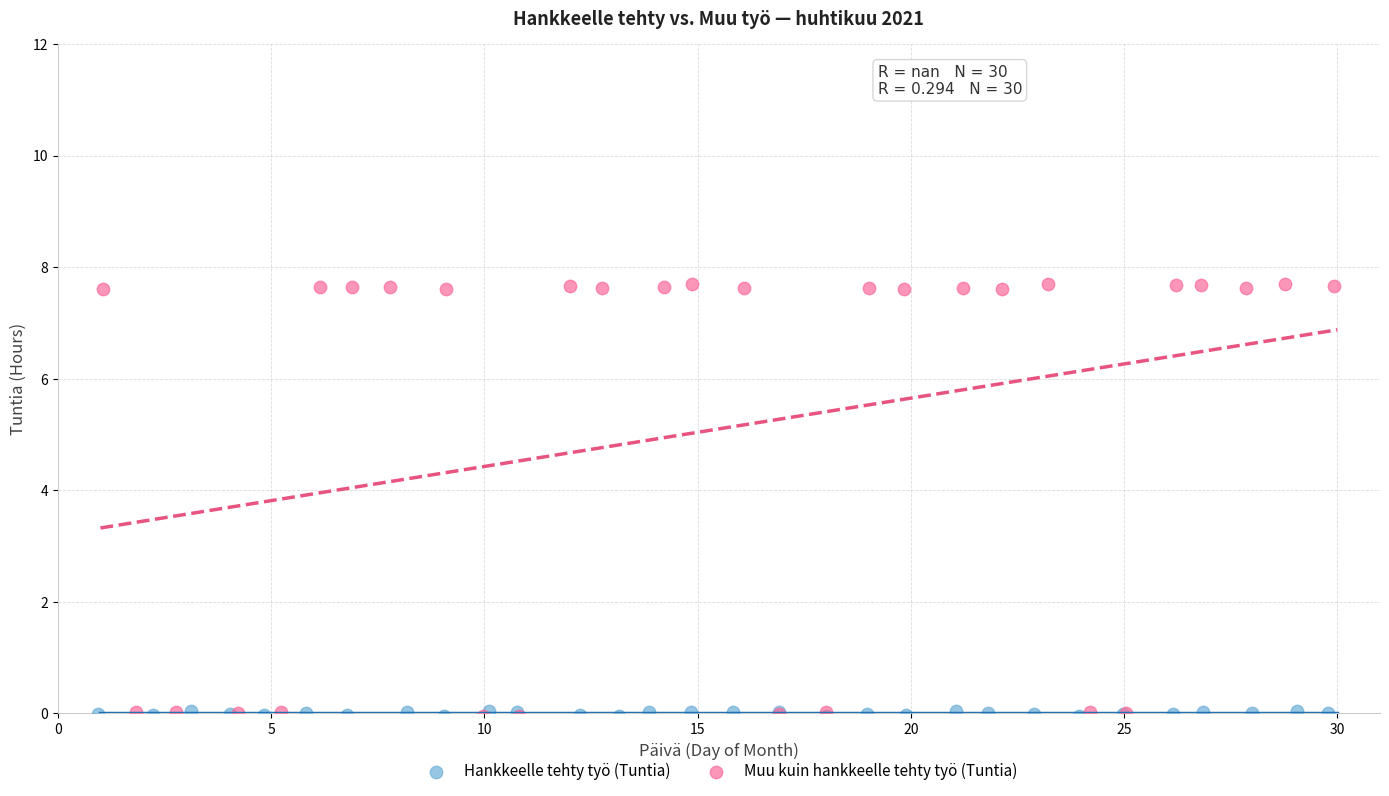

Which series contains the highest Y value?

Muu kuin hankkeelle tehty työ (Tuntia)